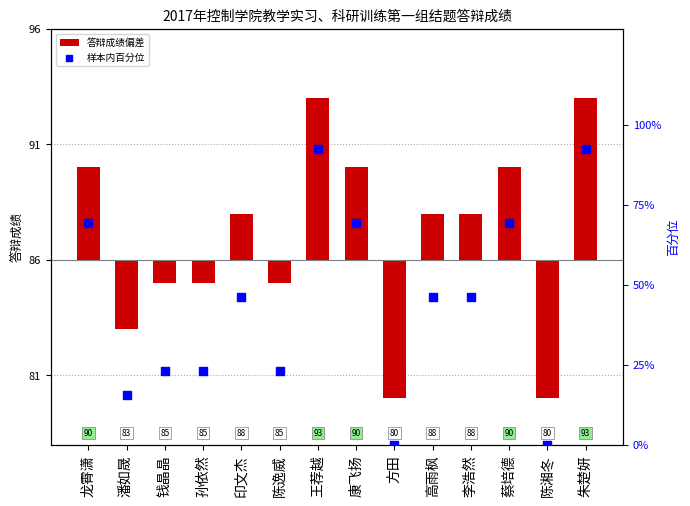

At how many categories does at least one series exceed -3?

14